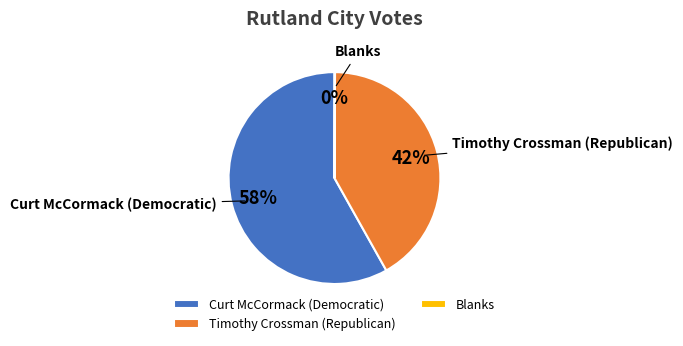

Does any single category account for the majority?

Yes